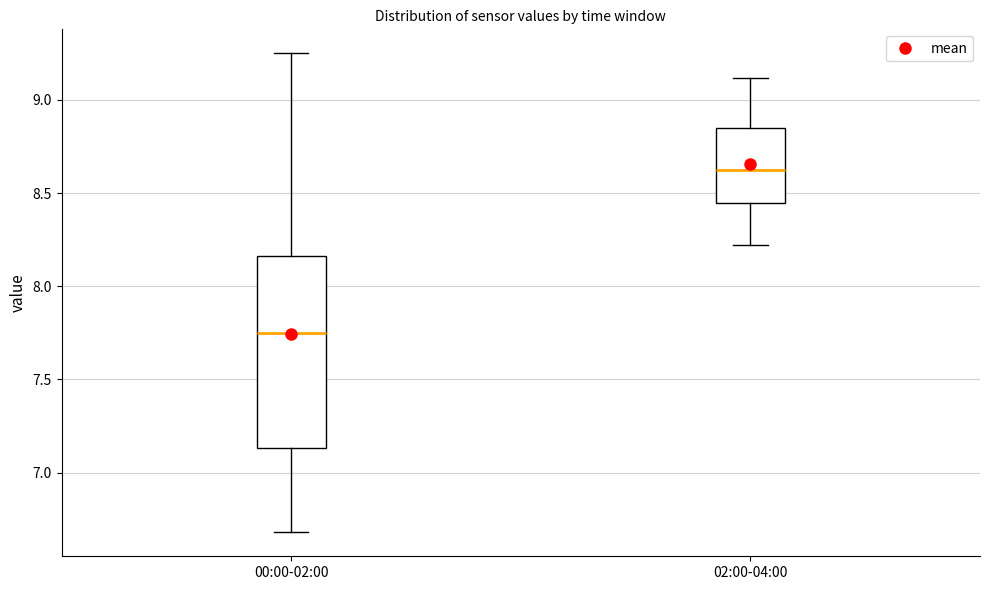

Which box has the highest median line?

02:00-04:00